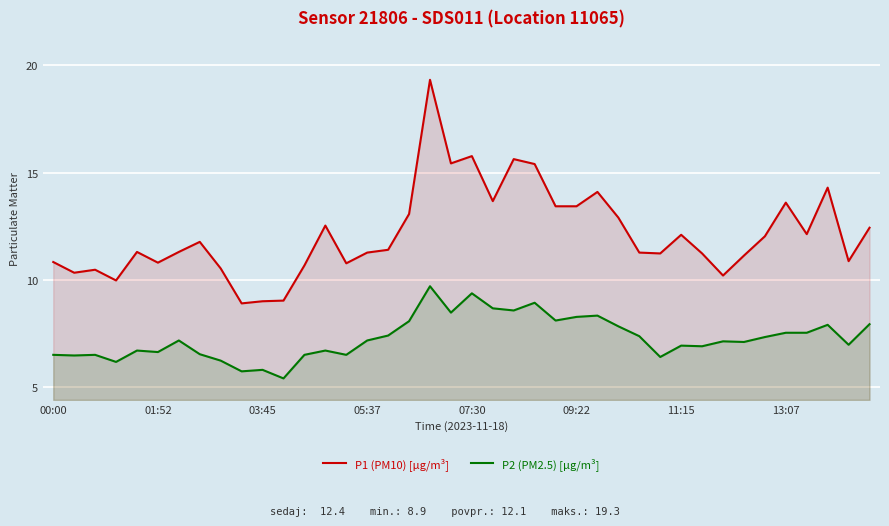

True or false: P1 (PM10) [µg/m³] and P2 (PM2.5) [µg/m³] cross at least once.

False